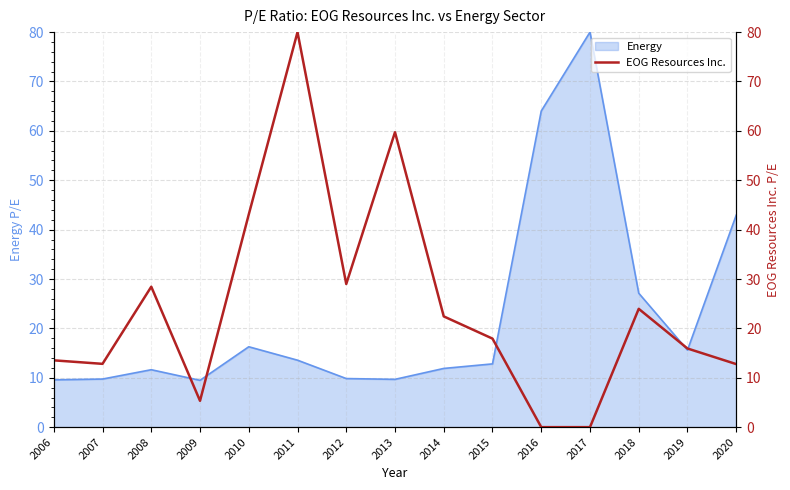

True or false: the data shows 5.3 at 2009.

True